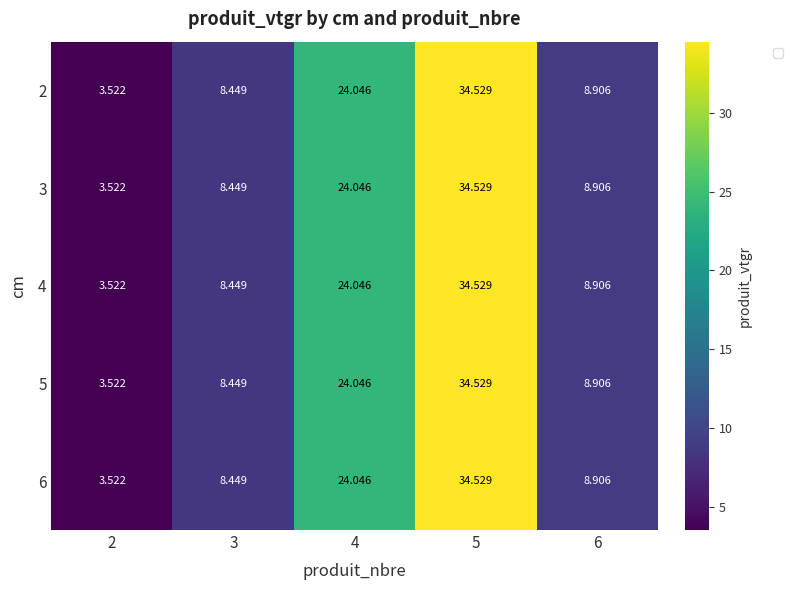

Reading left to right, what are all the values shown in this chart?

2: 2=3.5	3=8.4	4=24.0	5=34.5	6=8.9
3: 2=3.5	3=8.4	4=24.0	5=34.5	6=8.9
4: 2=3.5	3=8.4	4=24.0	5=34.5	6=8.9
5: 2=3.5	3=8.4	4=24.0	5=34.5	6=8.9
6: 2=3.5	3=8.4	4=24.0	5=34.5	6=8.9